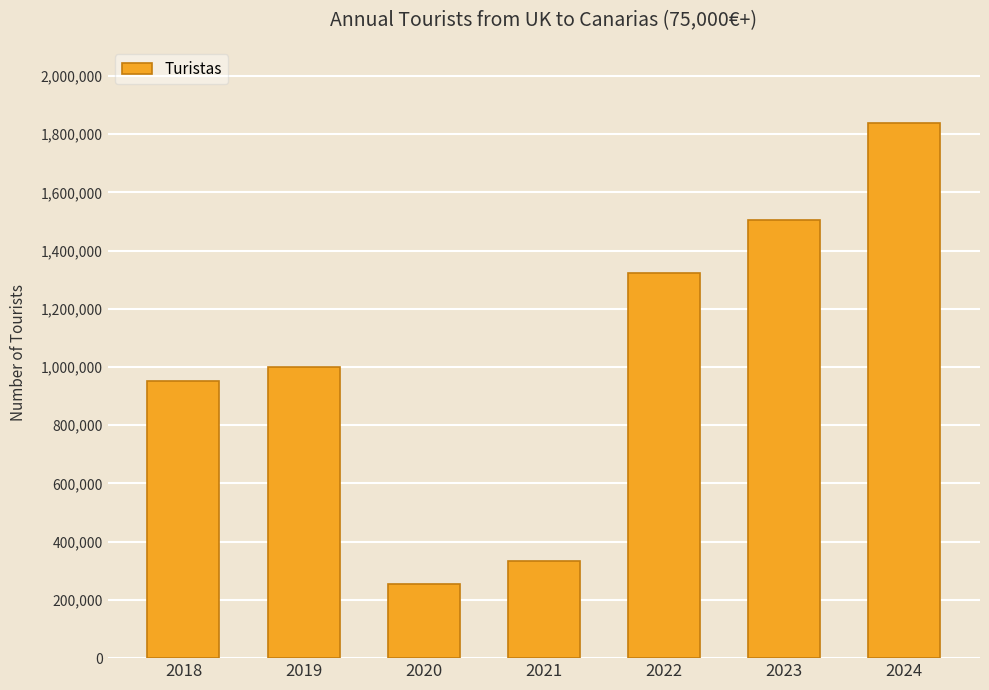

What is the sum of all values?

7206717